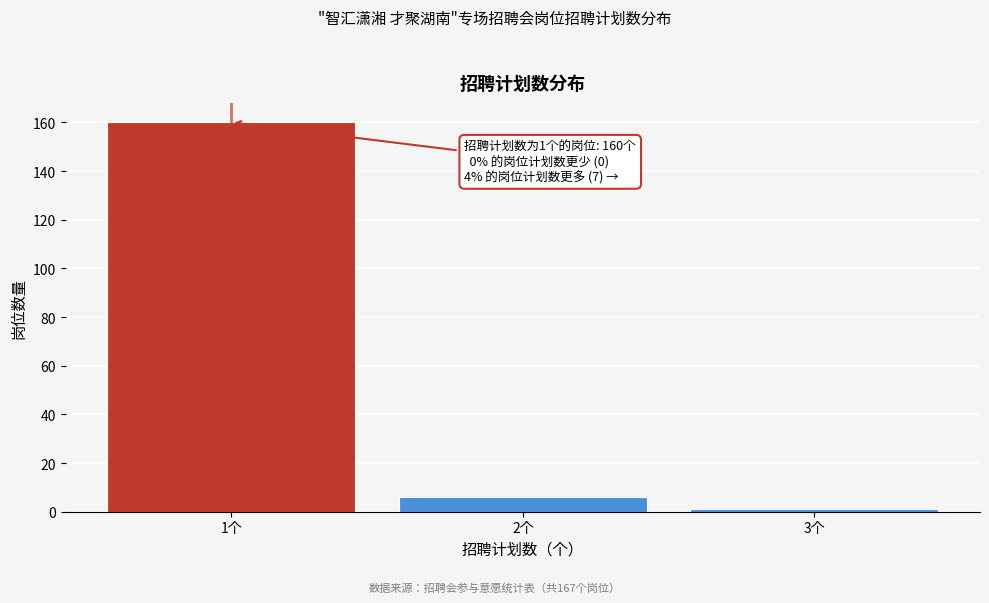

Reading left to right, transcribe all the data shown in this chart.

1个=160	2个=6	3个=1